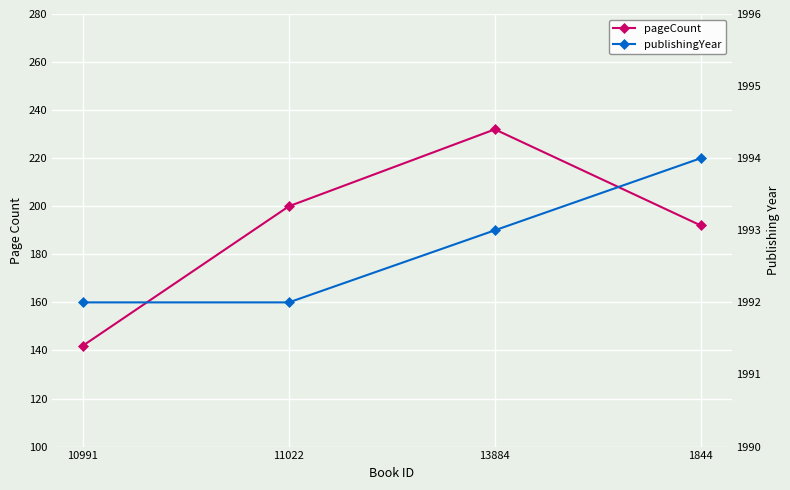

Where is publishingYear nearest to the value 1993?

13884